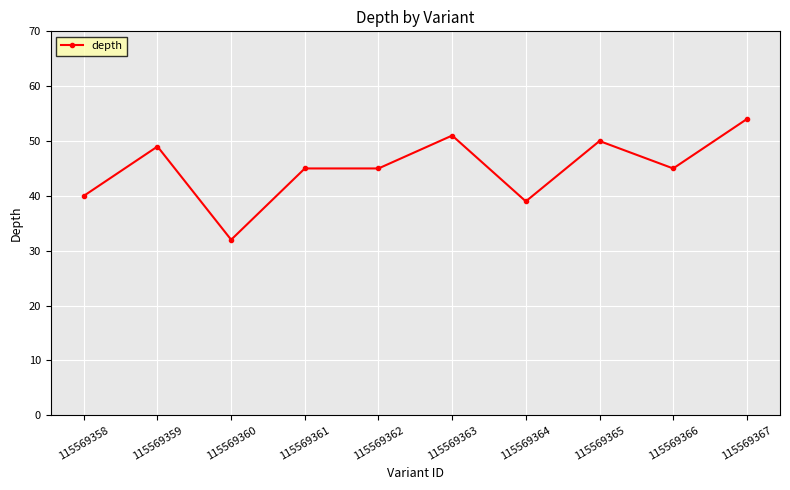

What is the difference between the values at 115569360 and 115569362?

13